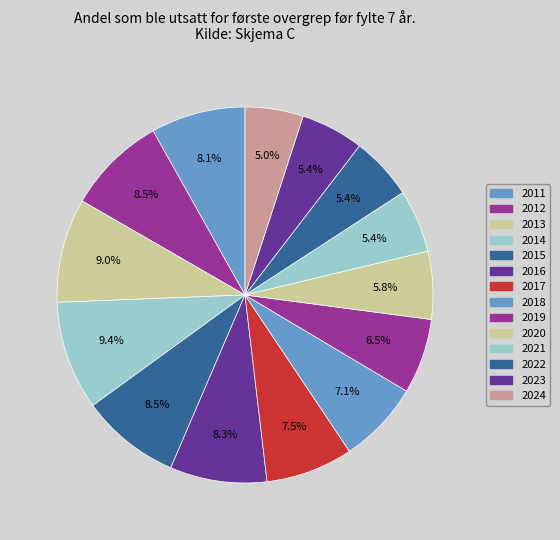

Count the number of slices in the pie.

14